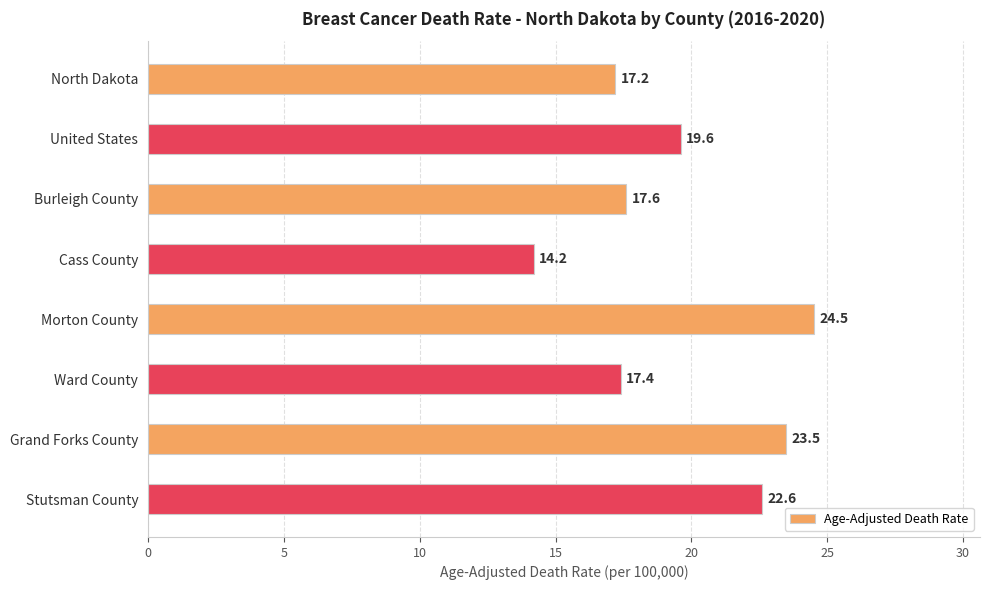

What is the smallest value displayed?

14.2